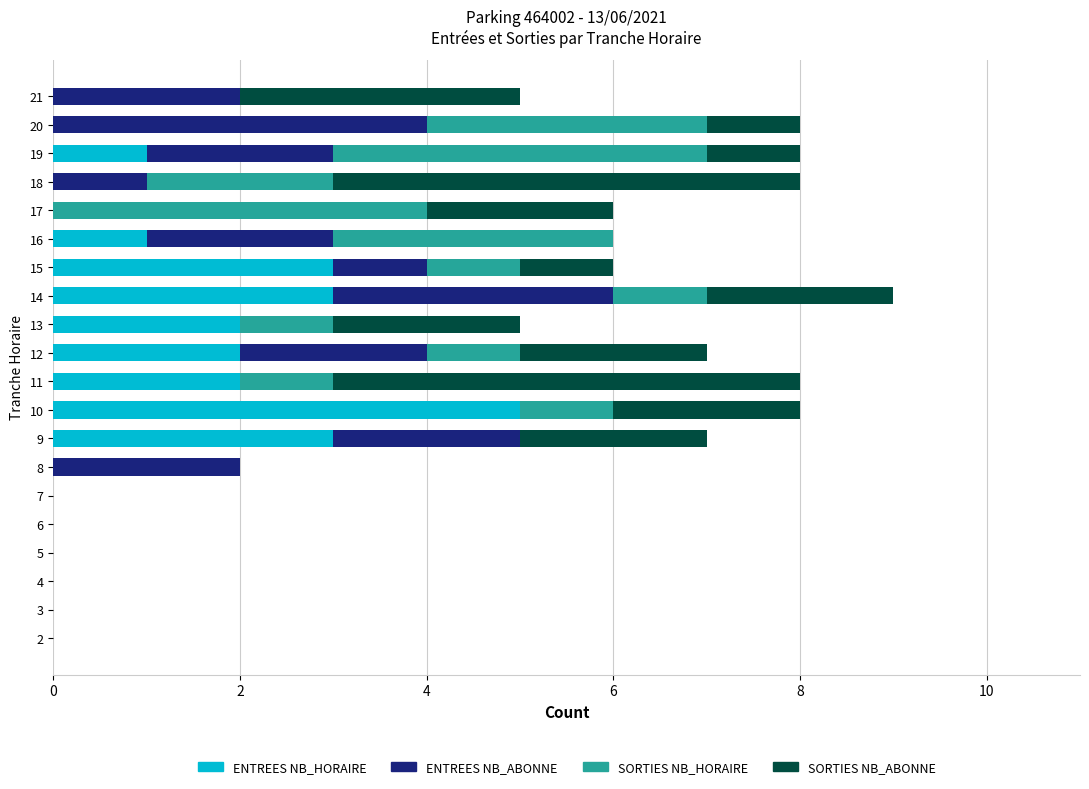

What is the maximum value for ENTREES NB_HORAIRE?

5